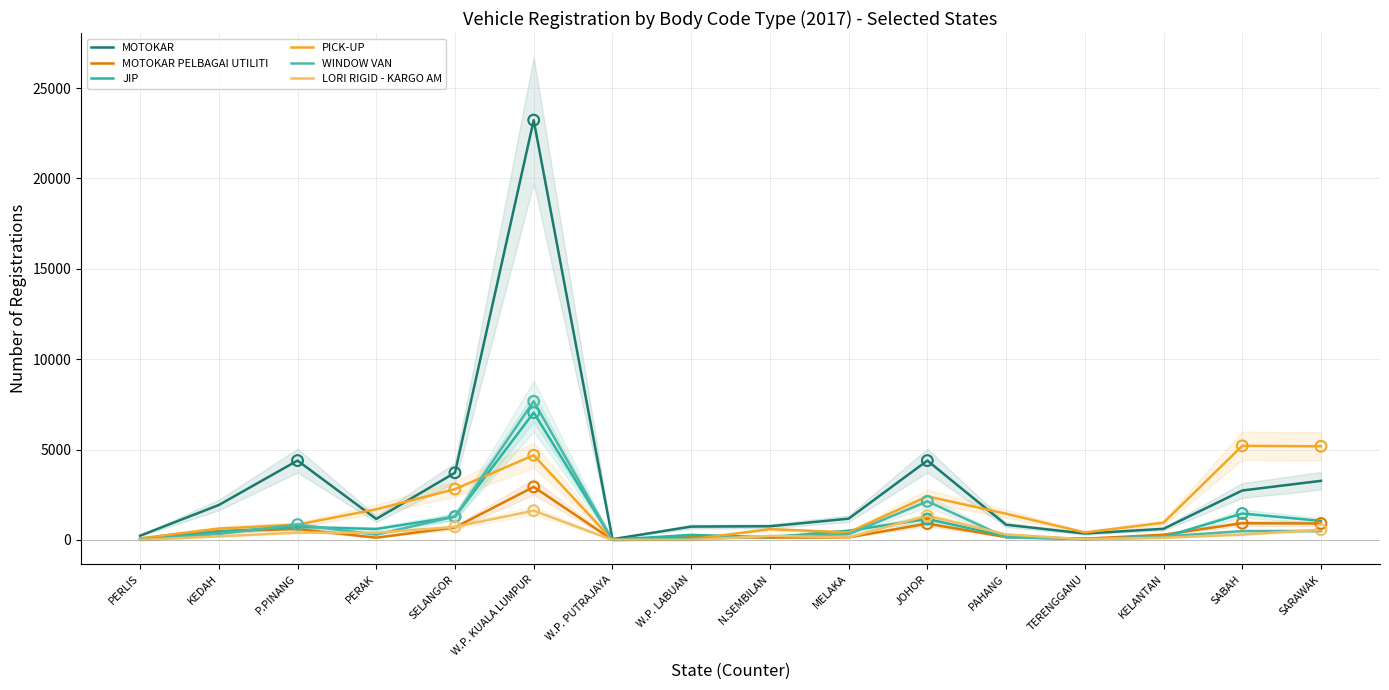

Which series contains the lowest Y value?

LORI RIGID - KARGO AM